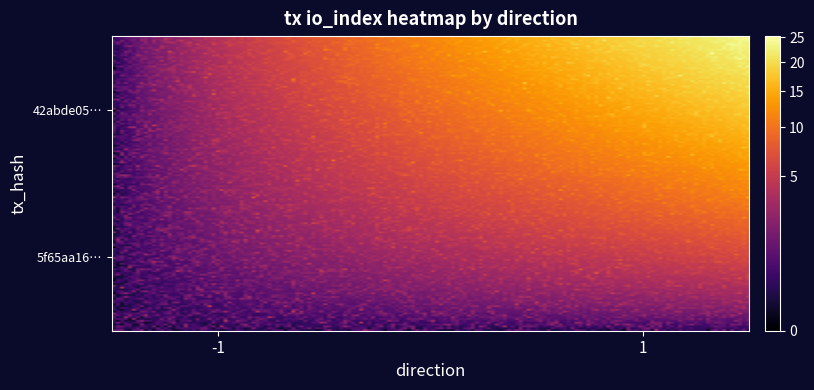

List the series in order of their peak value, highest first.

42abde05c15b4466d2484fad41a4811ef62336d, 5f65aa16bea16a3c19438db73b3be539786a034